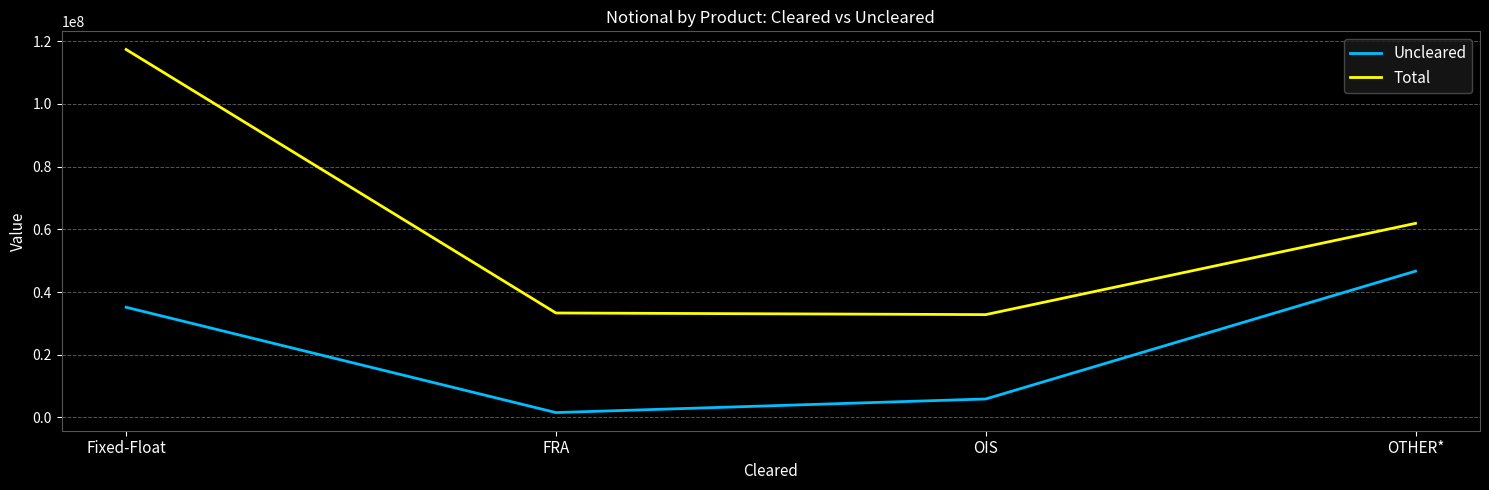

Is it true that Total equals 117357059 at Fixed-Float?

True